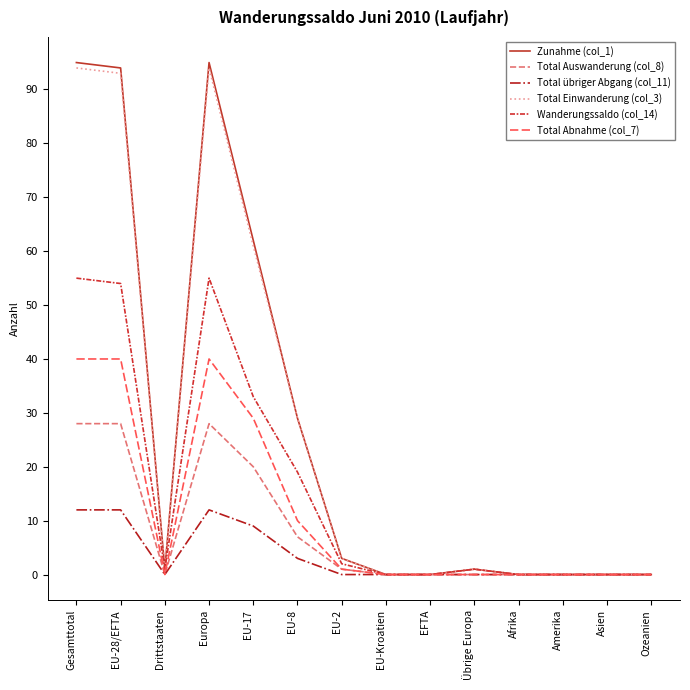

How many distinct data groups are displayed?

6